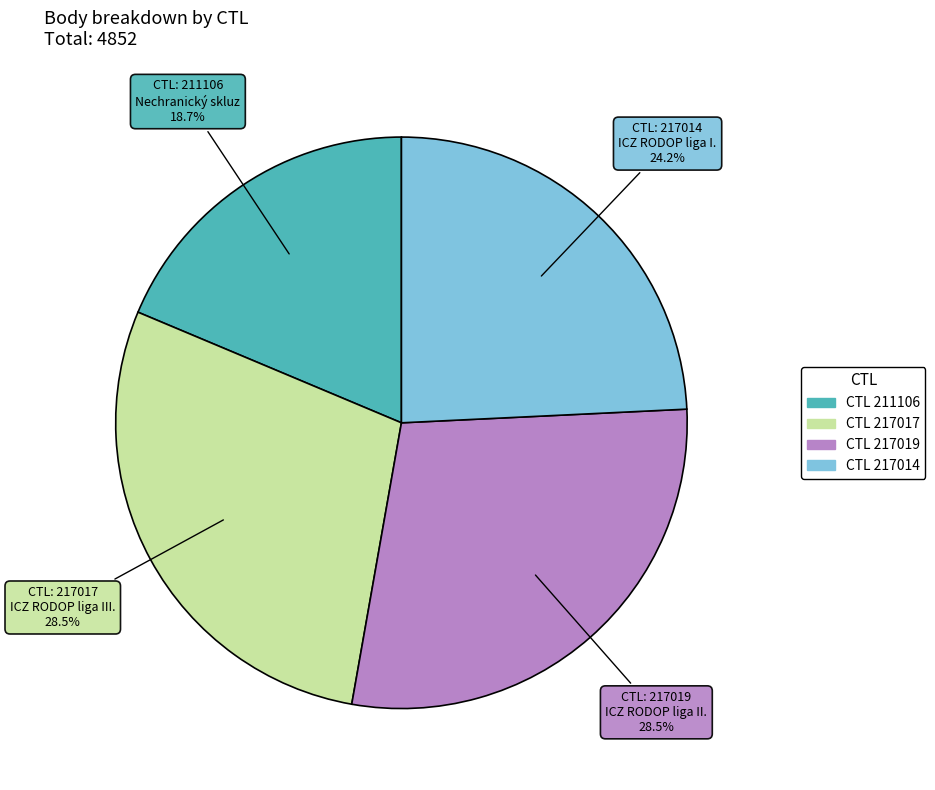

Is there a majority slice in this chart?

No